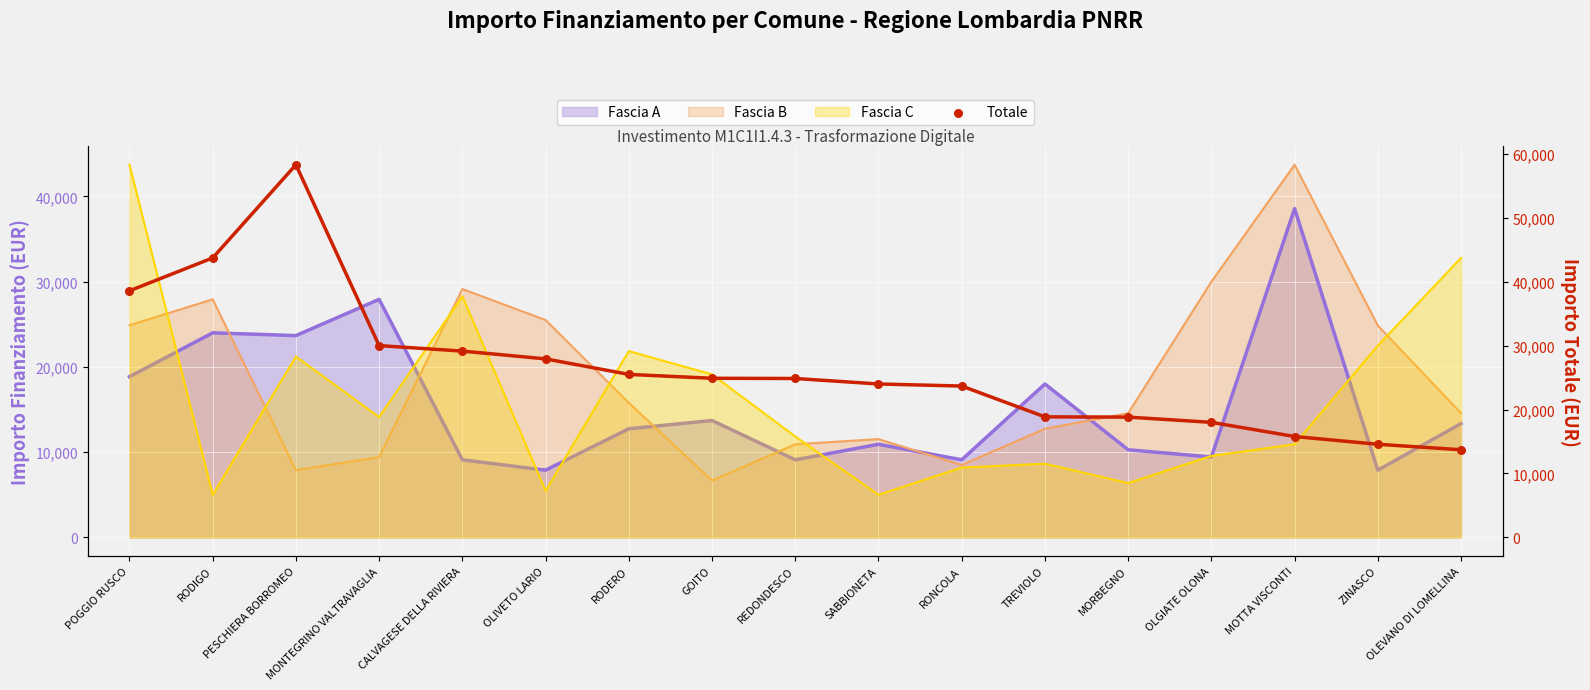

Between RODIGO and TREVIOLO, which is larger?

RODIGO